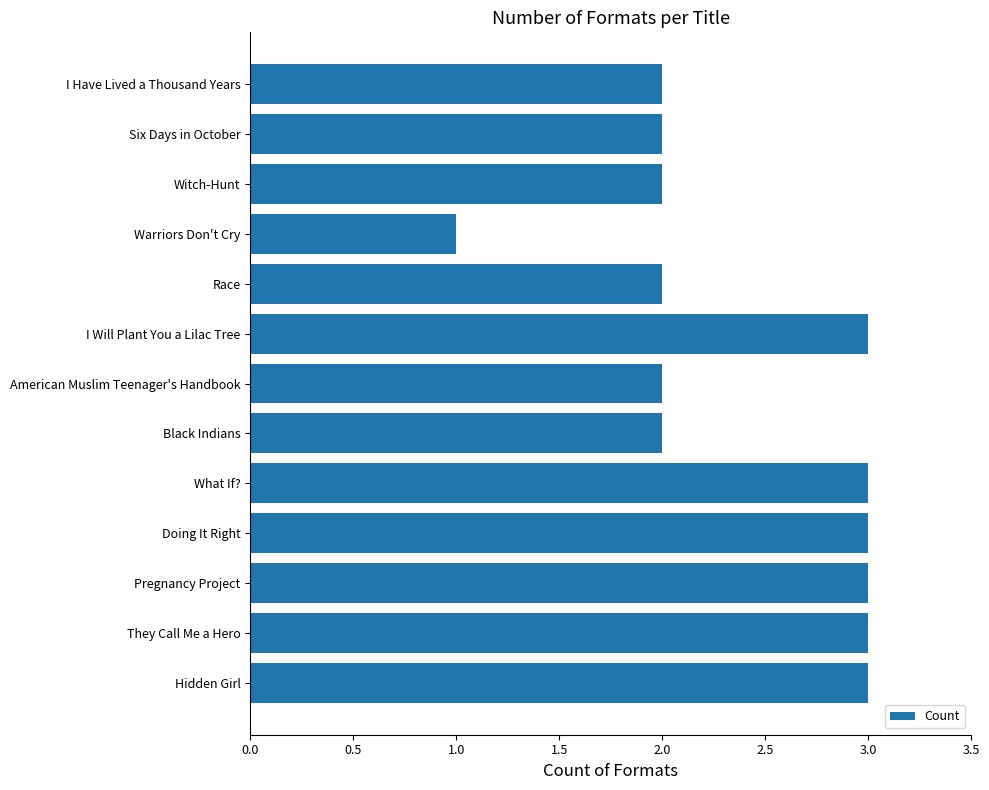

How many bars are there in total?

13